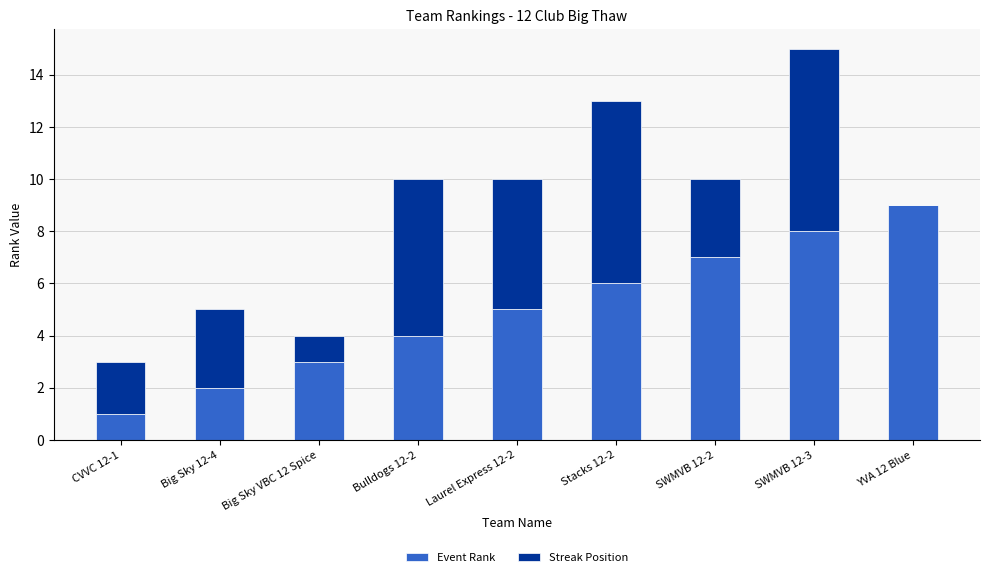

At which category is the sum across all series the highest?

SWMVB 12-3